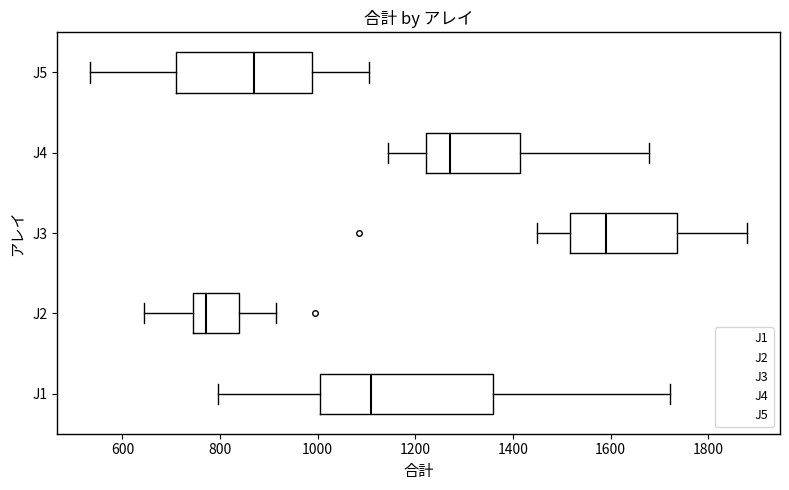

Which box is the widest, from its left edge to its right edge?

J1